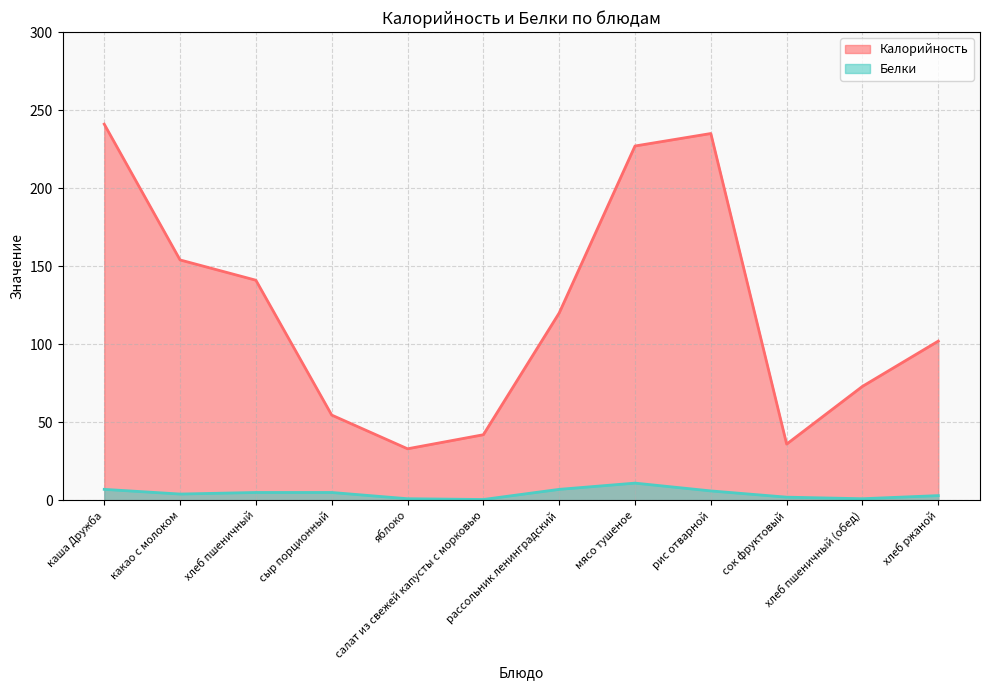

The value of Белки at мясо тушеное is 11.0. True or false?

True